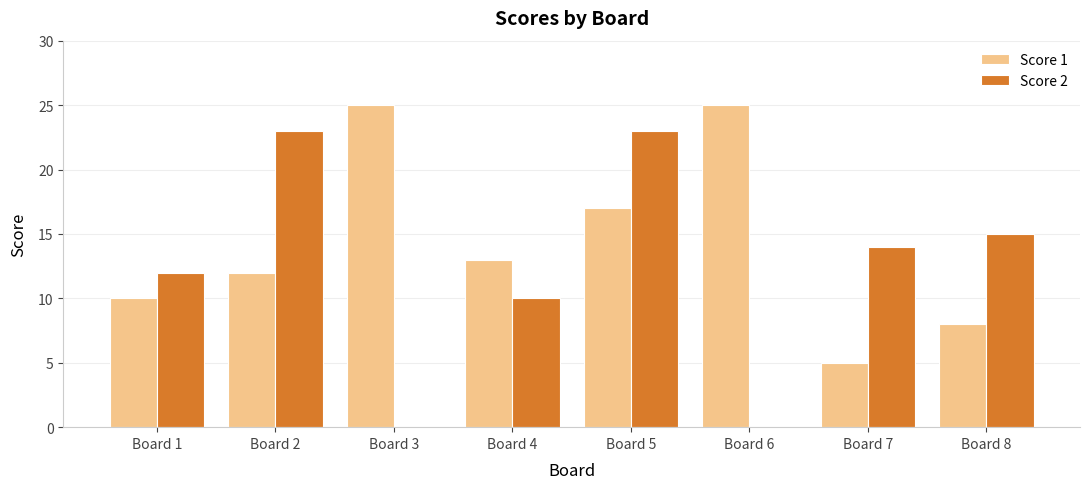

Which series has the widest spread of values?

Score 2